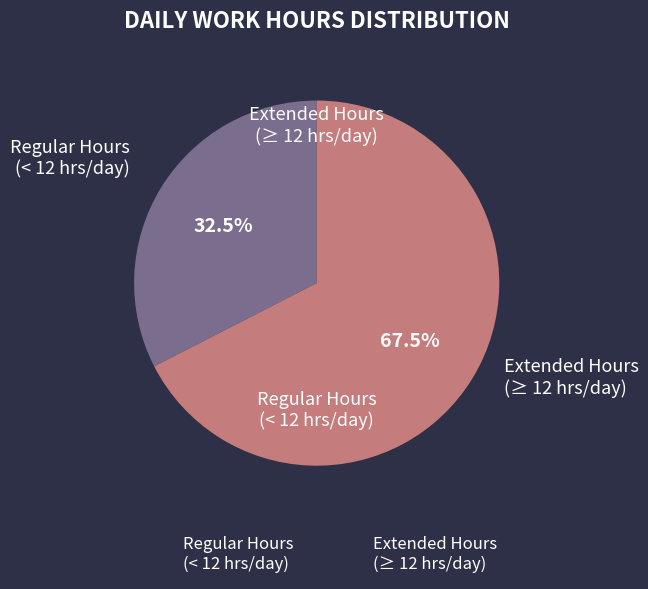

Between Extended Hours (≥ 12 hrs/day) and Regular Hours (< 12 hrs/day), which is larger?

Extended Hours (≥ 12 hrs/day)